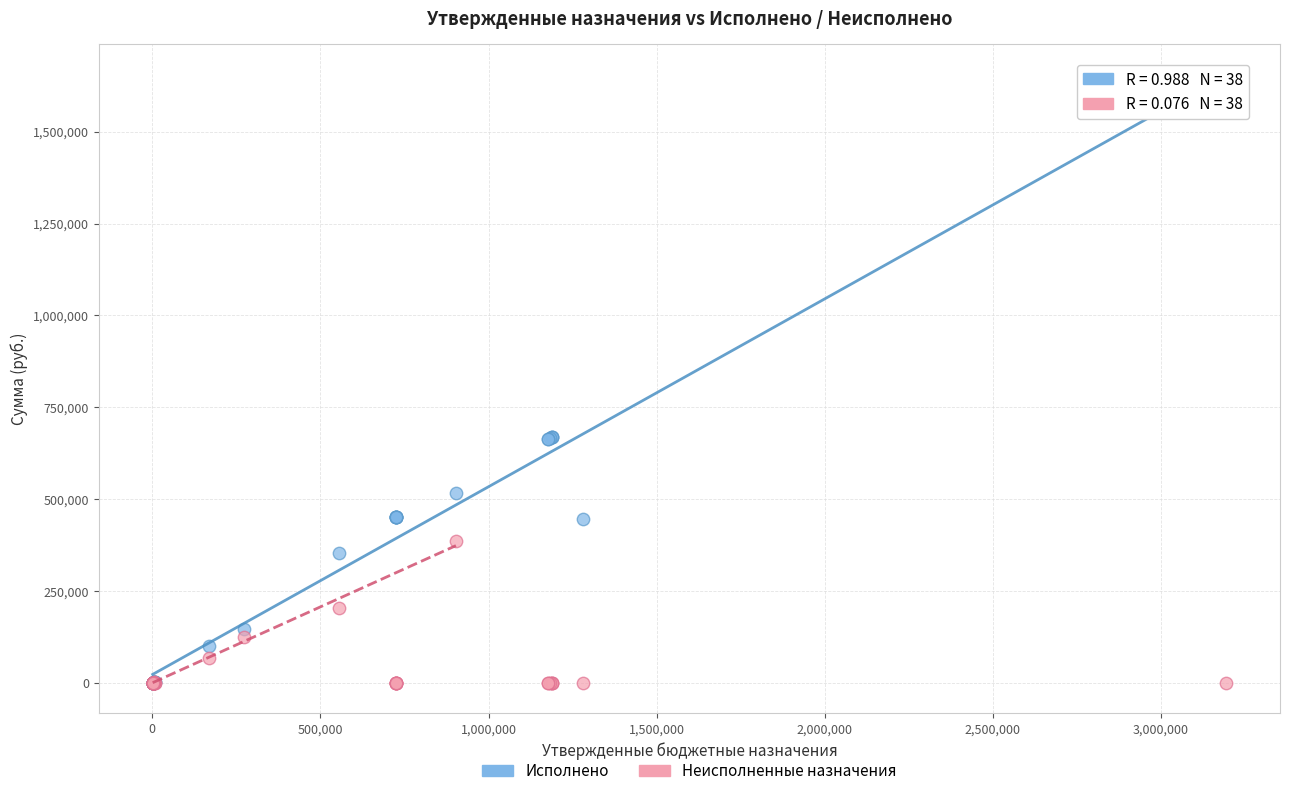

Which series has the largest Y range (max minus min)?

Исполнено